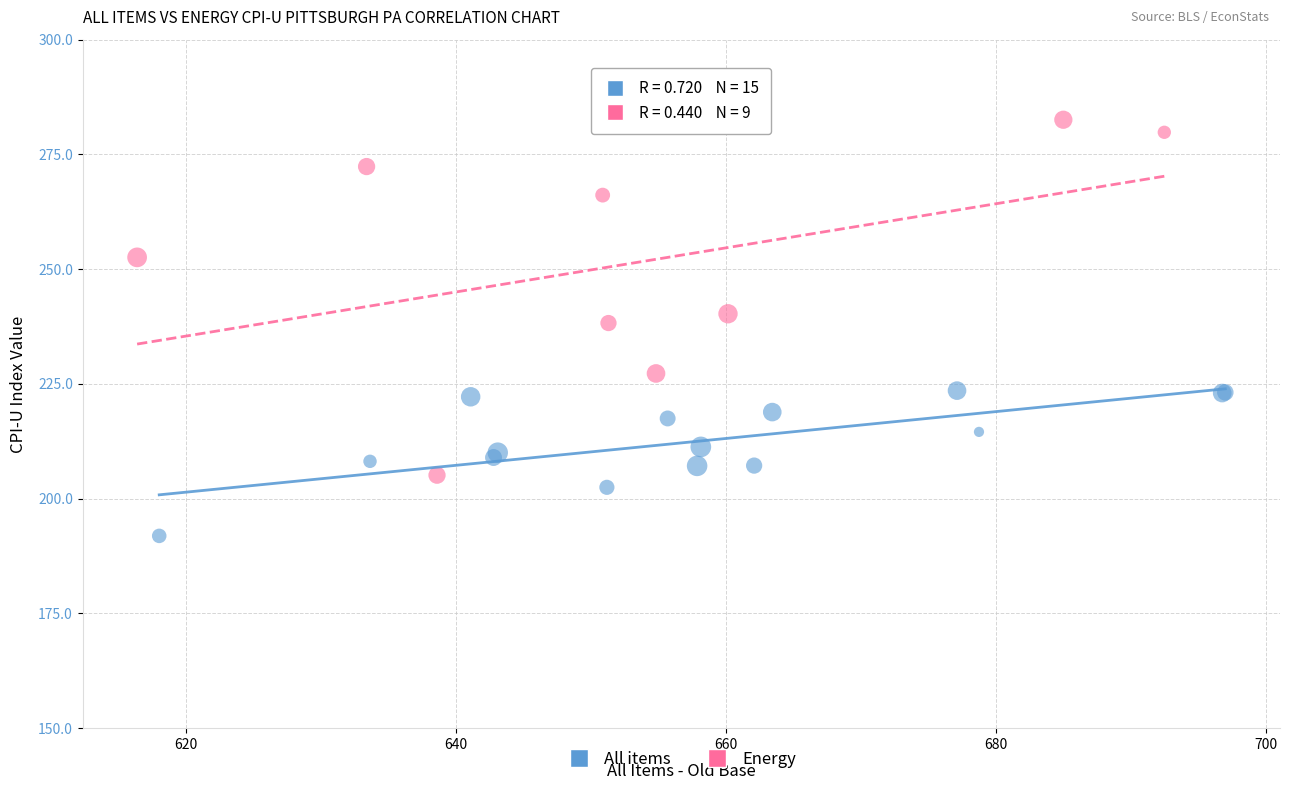

What are all the series names shown in the legend?

All items, Energy